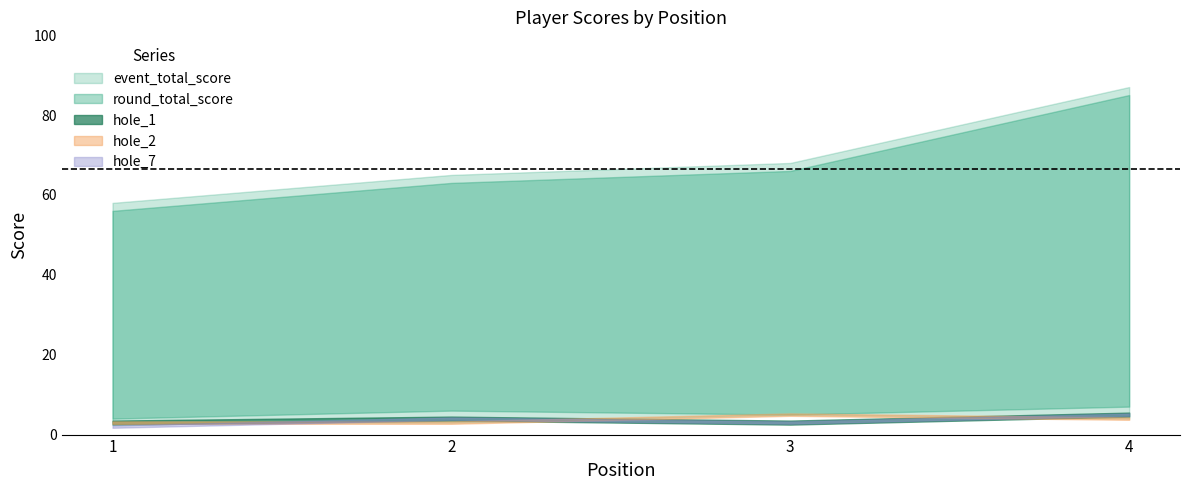

List the series in order of their peak value, highest first.

event_total_score, round_total_score, hole_1, hole_2, hole_7